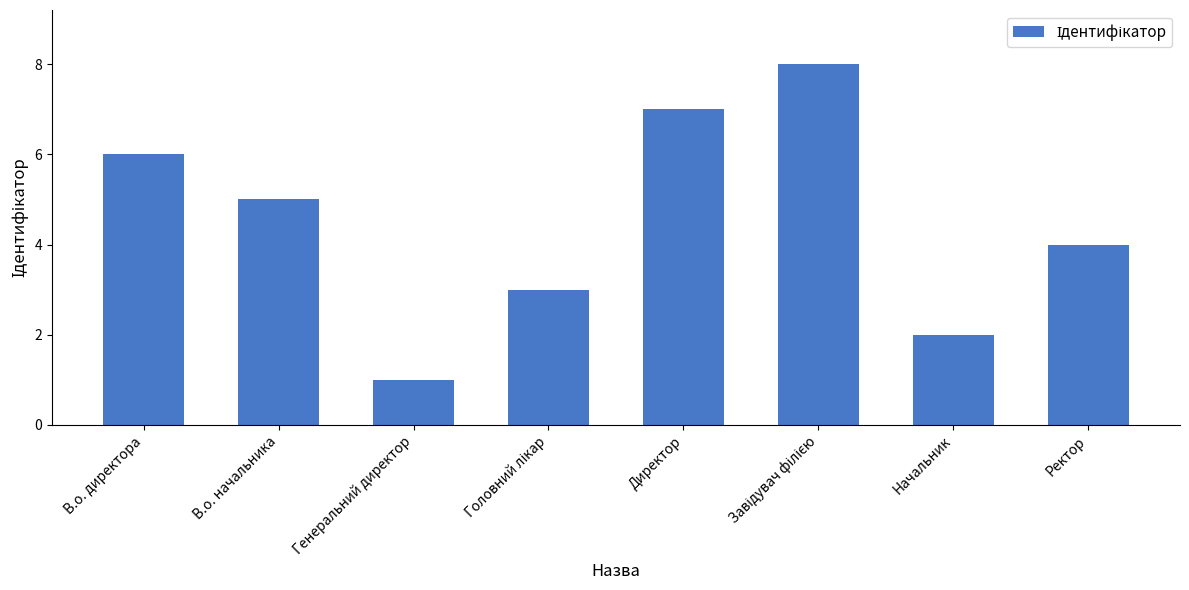

Which label corresponds to the smallest value in the chart?

Генеральний директор